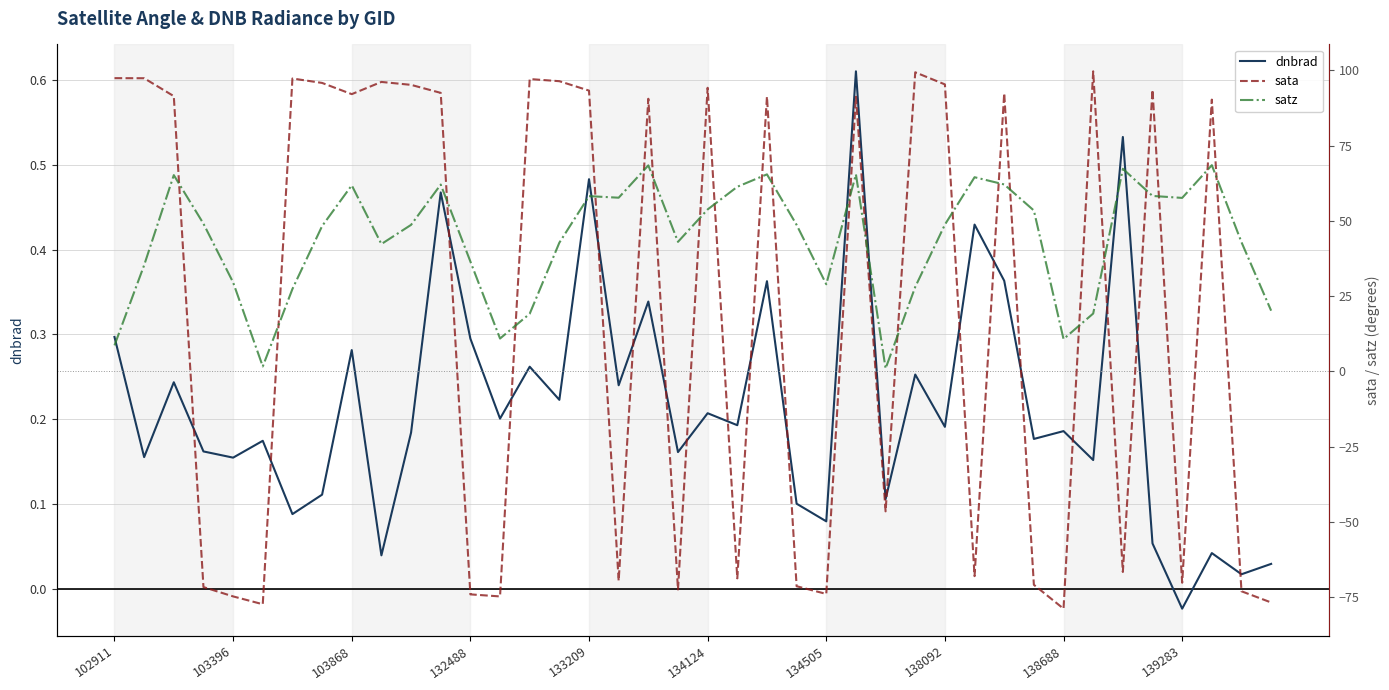

How many interior local peaks does the satz series have?

10